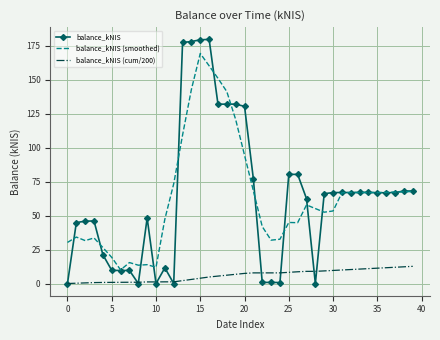

What is the maximum value shown in the chart?

179.6